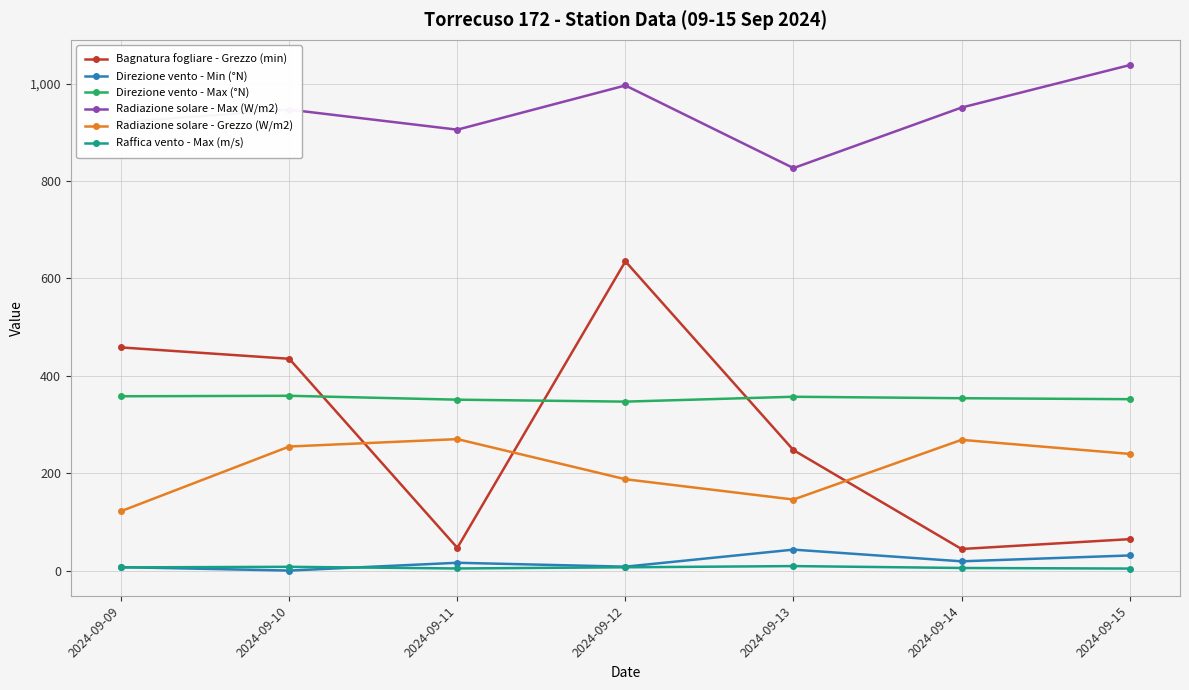

True or false: Direzione vento - Max (°N) and Radiazione solare - Max (W/m2) intersect in this chart.

False